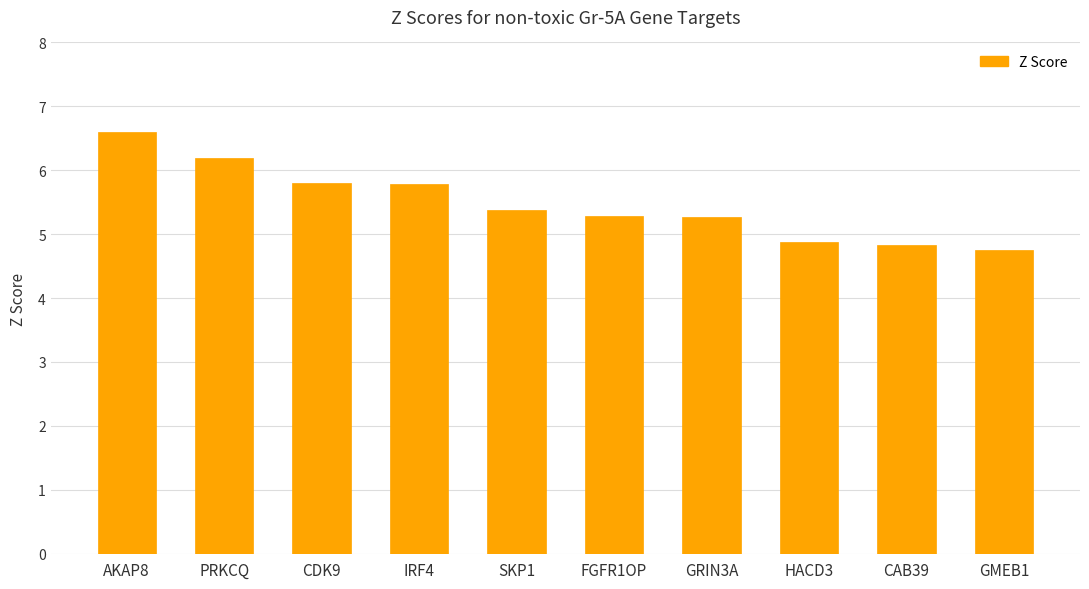

How many categories are shown in the chart?

10